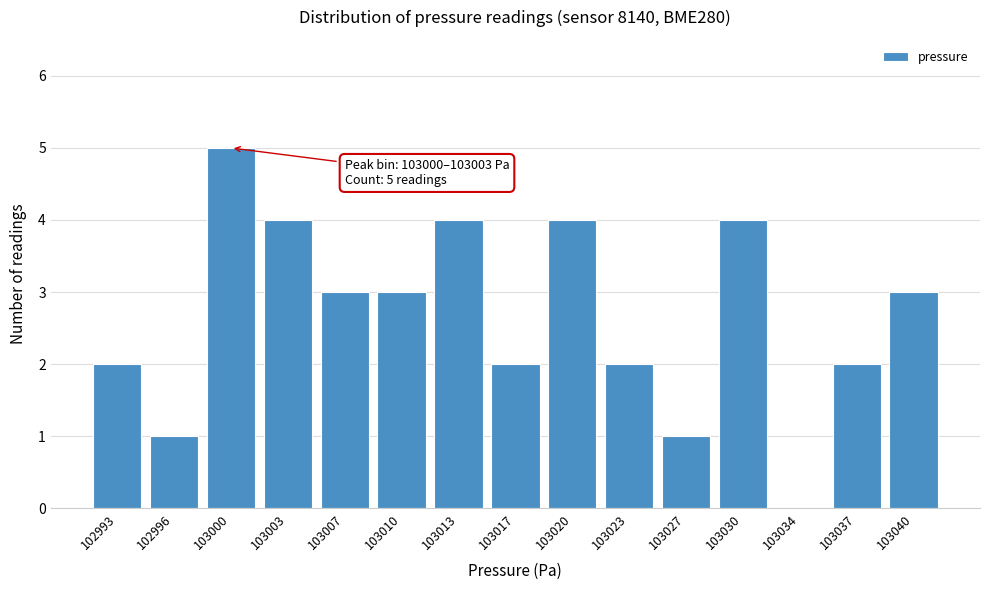

Reading left to right, what are all the values shown in this chart?

102993=2	102996=1	103000=5	103003=4	103007=3	103010=3	103013=4	103017=2	103020=4	103023=2	103027=1	103030=4	103034=0	103037=2	103040=3